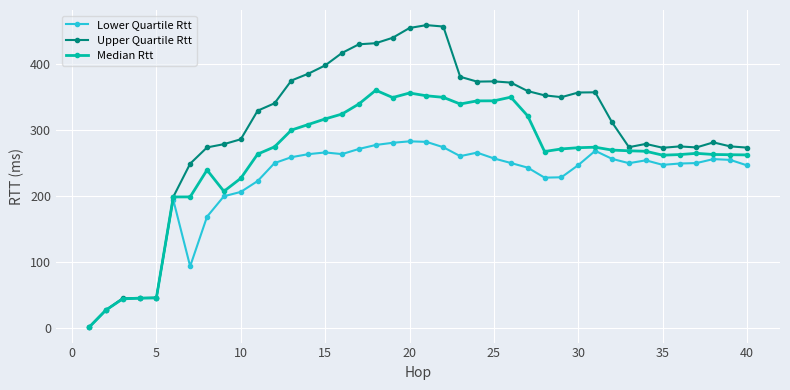

Which series has the largest total across all categories?

Upper Quartile Rtt